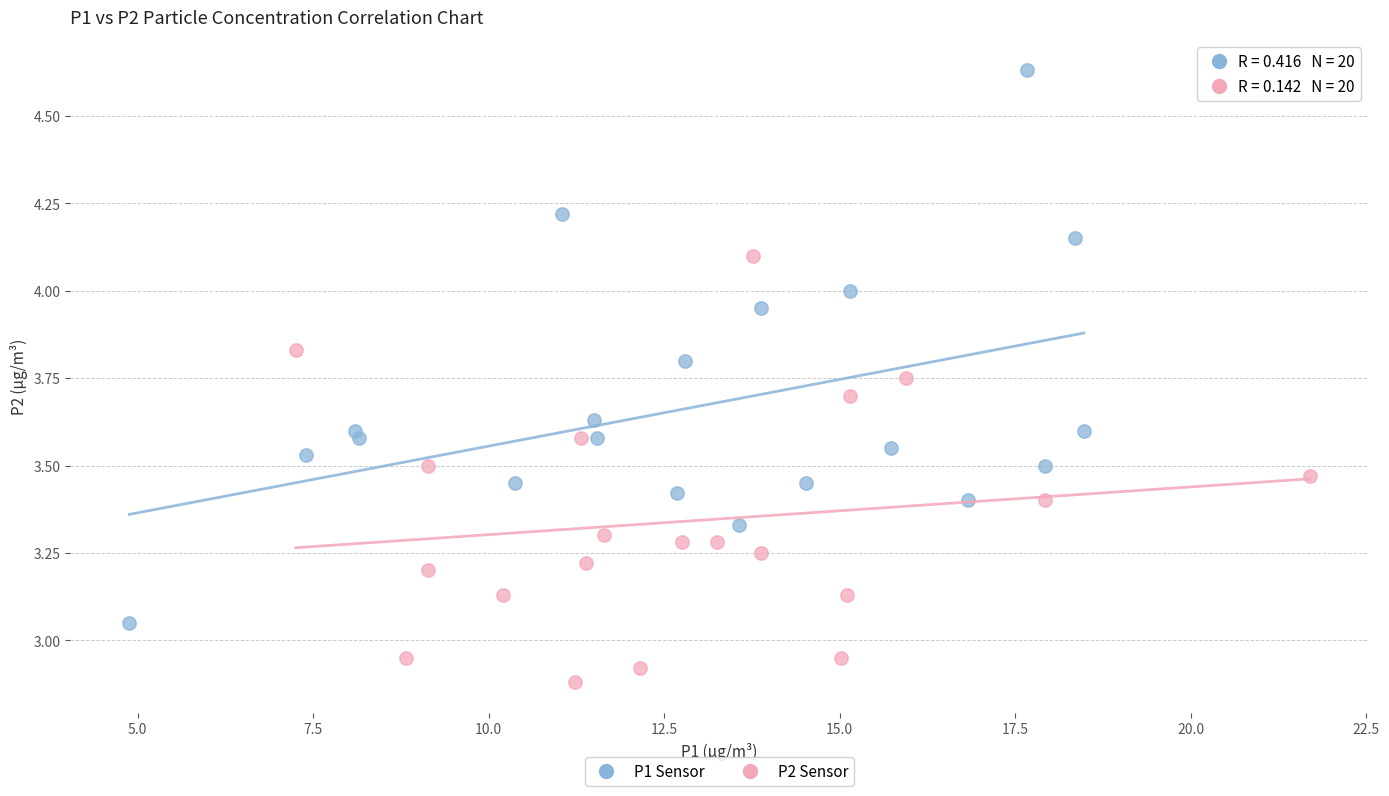

What are all the series names shown in the legend?

P1 Sensor, P2 Sensor